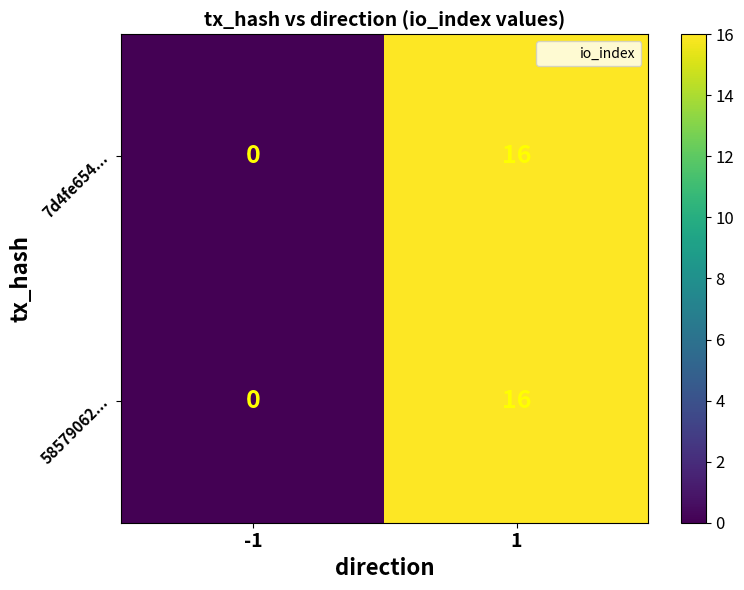

Reading left to right, transcribe all the data shown in this chart.

7d4fe654...: -1=0	1=16
58579062...: -1=0	1=16